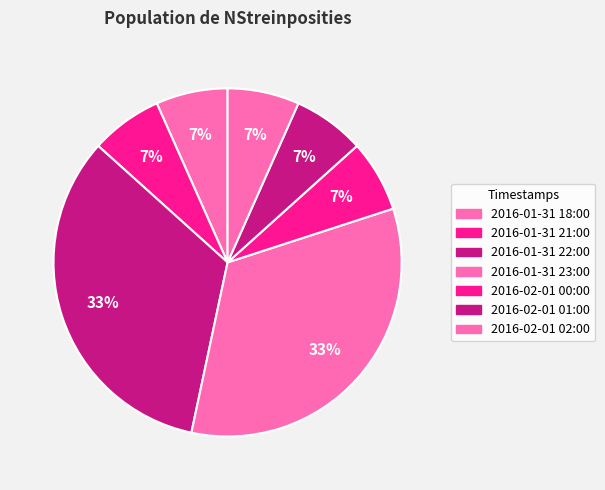

What percentage do 2016-02-01 01:00 and 2016-01-31 22:00 together represent?

40.0%